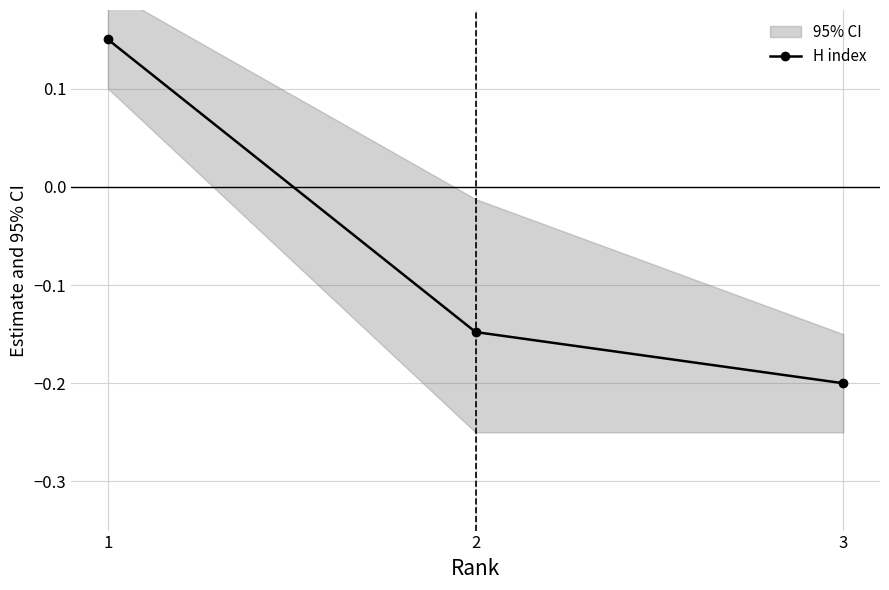

How many values exceed 0?

1